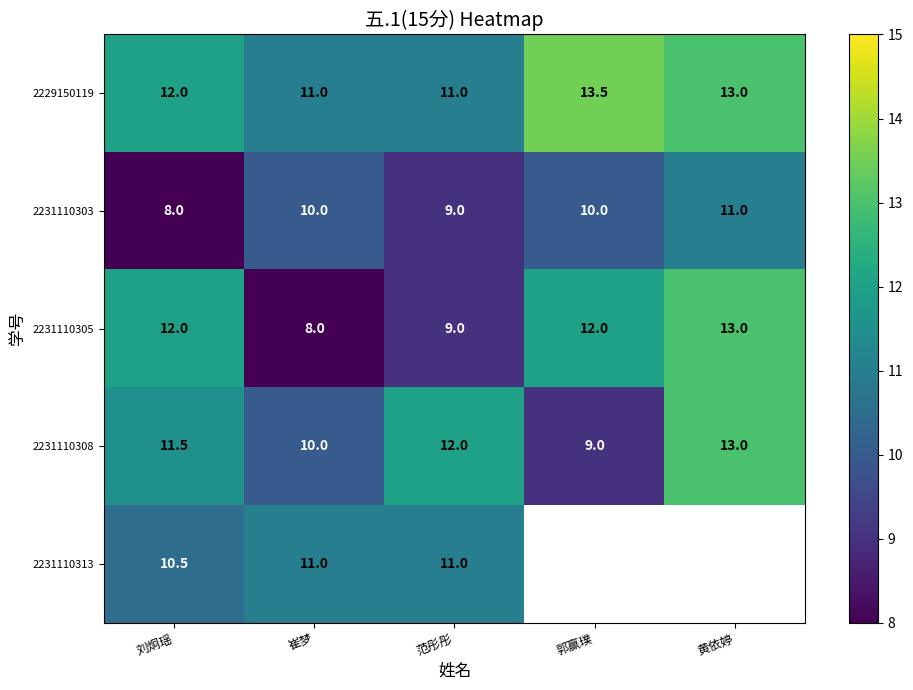

What is the sum of all 2231110305 values?

54.0